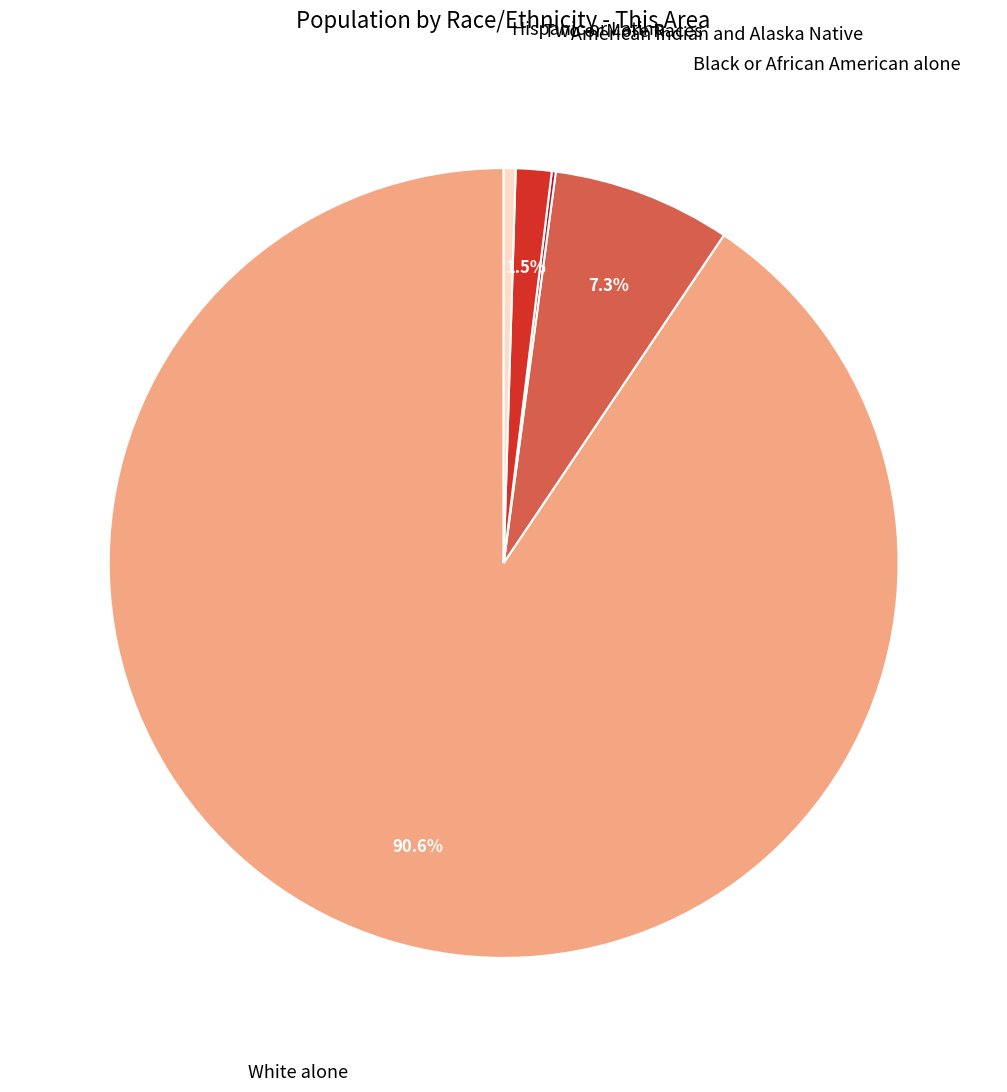

Is there any slice that represents more than half of the pie?

Yes